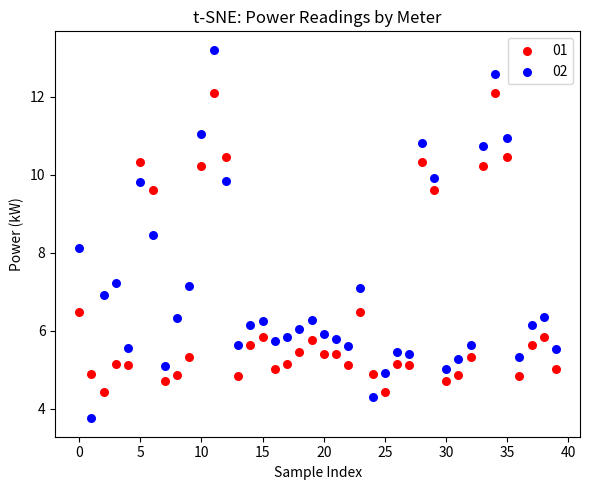

Which series contains the lowest Y value?

02